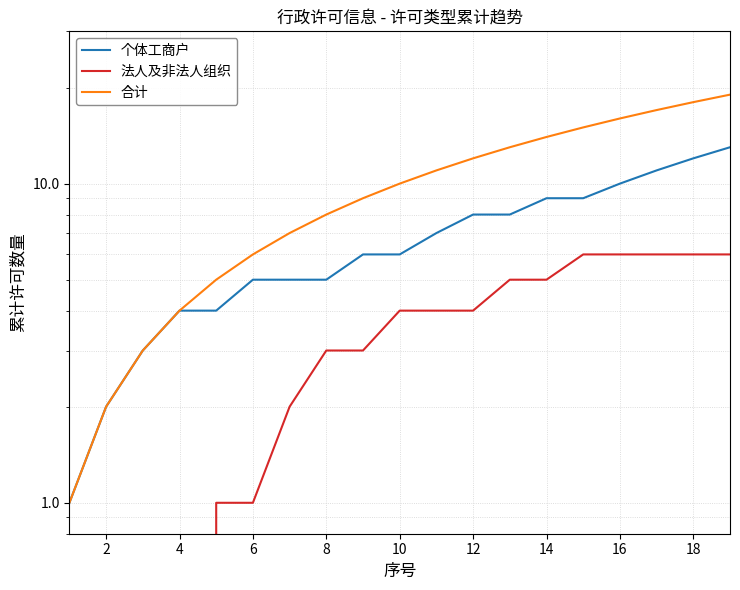

Rank the series by their average value, from highest to lowest.

合计, 个体工商户, 法人及非法人组织